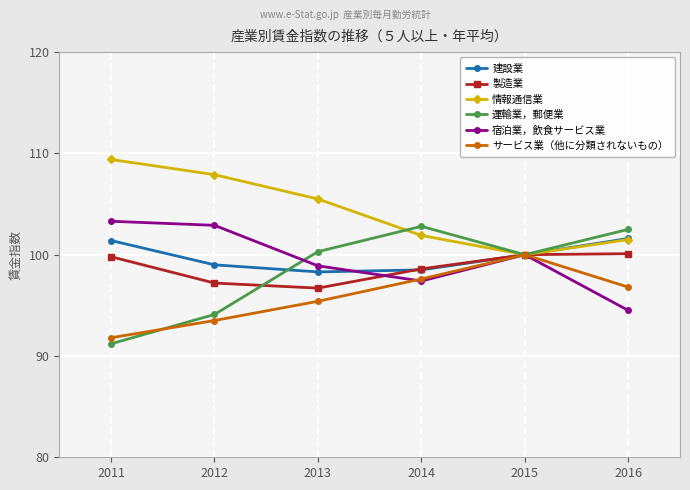

Count the number of categories in the chart.

6